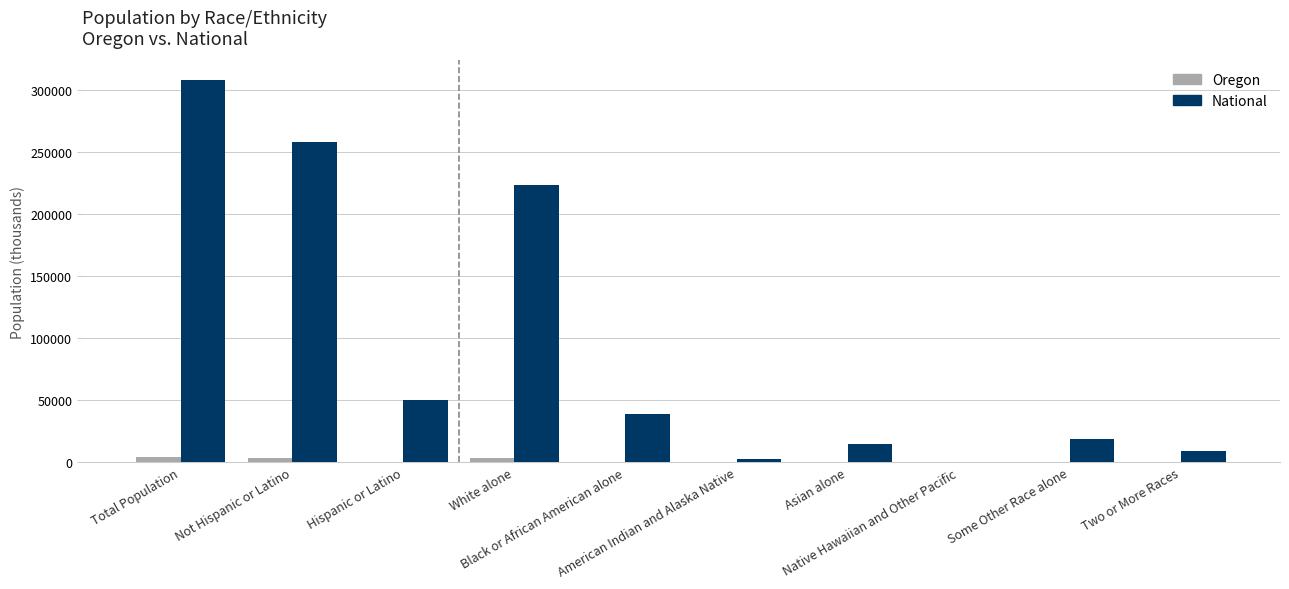

How many categories are shown in the chart?

10